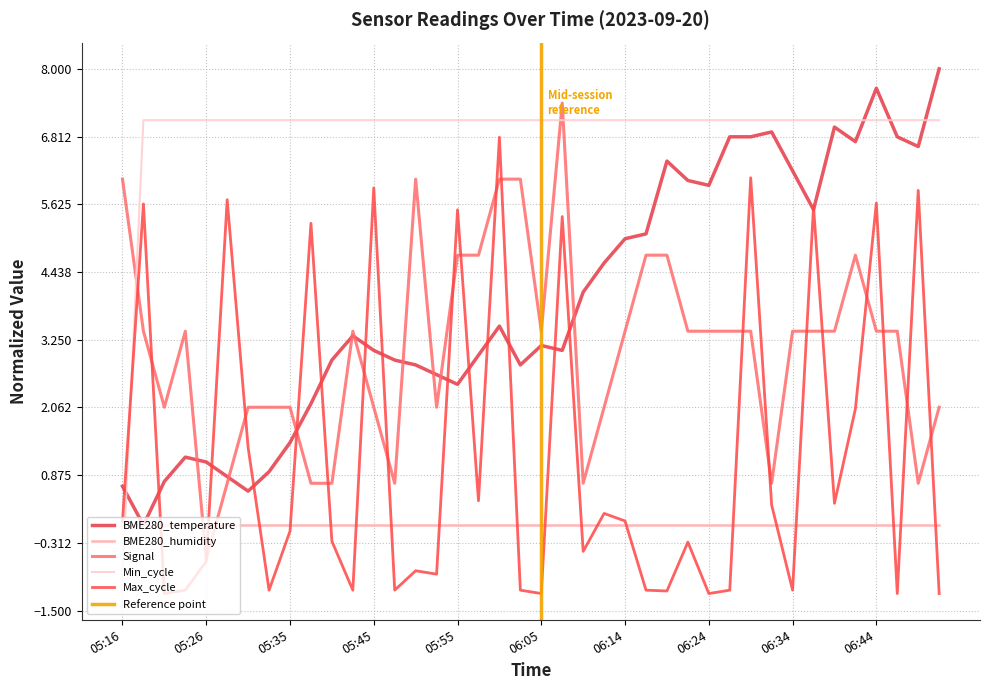

Between which two adjacent categories do Min_cycle and BME280_temperature first intersect?

05:16 and 05:18